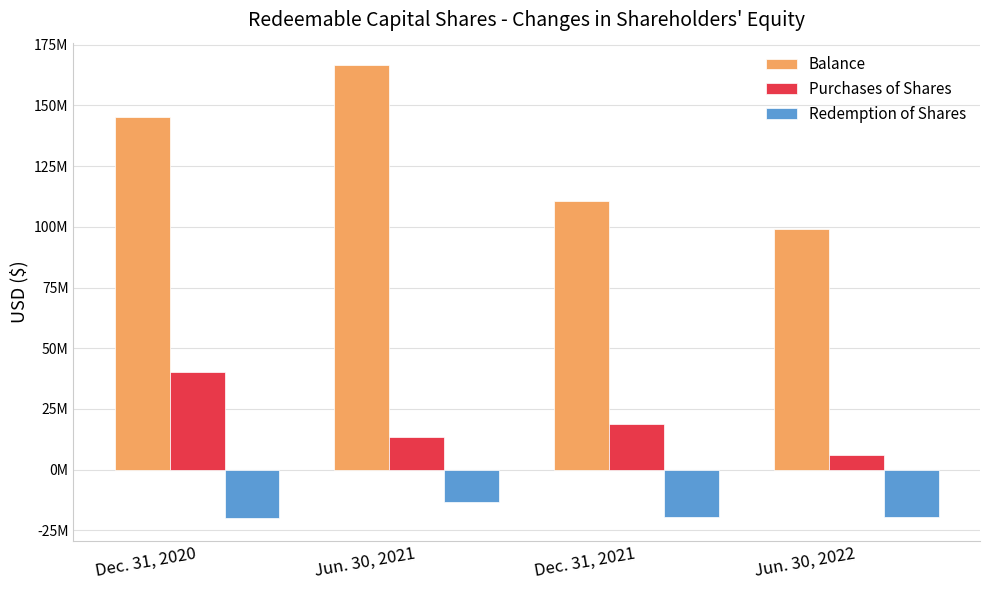

Which category has the lowest value across all series?

Dec. 31, 2020